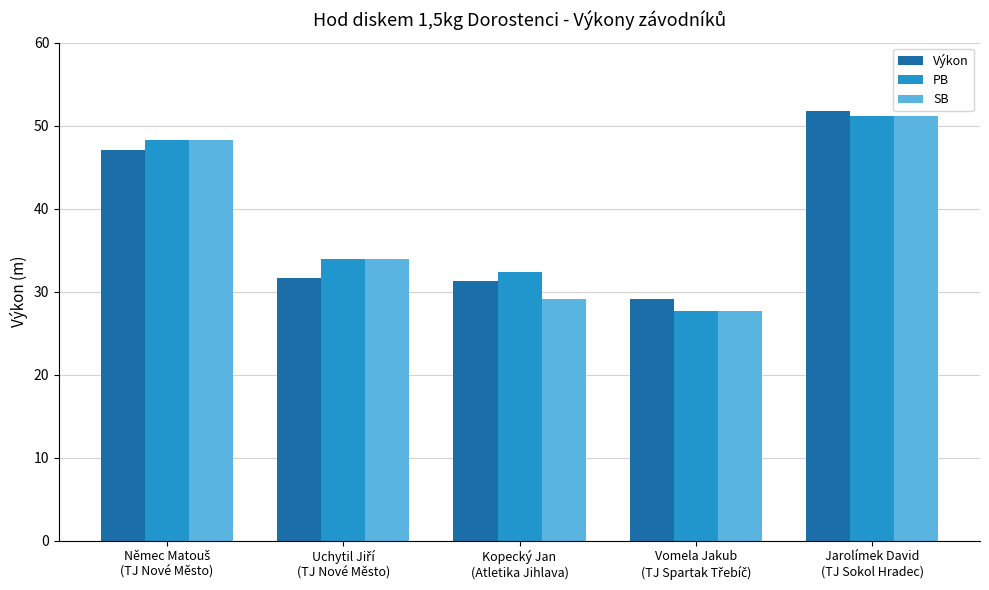

What is the minimum value for Výkon?

29.1